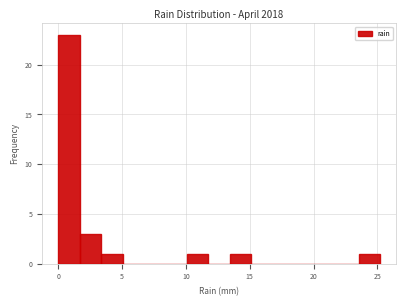

Read against the x-axis, roughly where is the centre of the tallest bar?

1.0